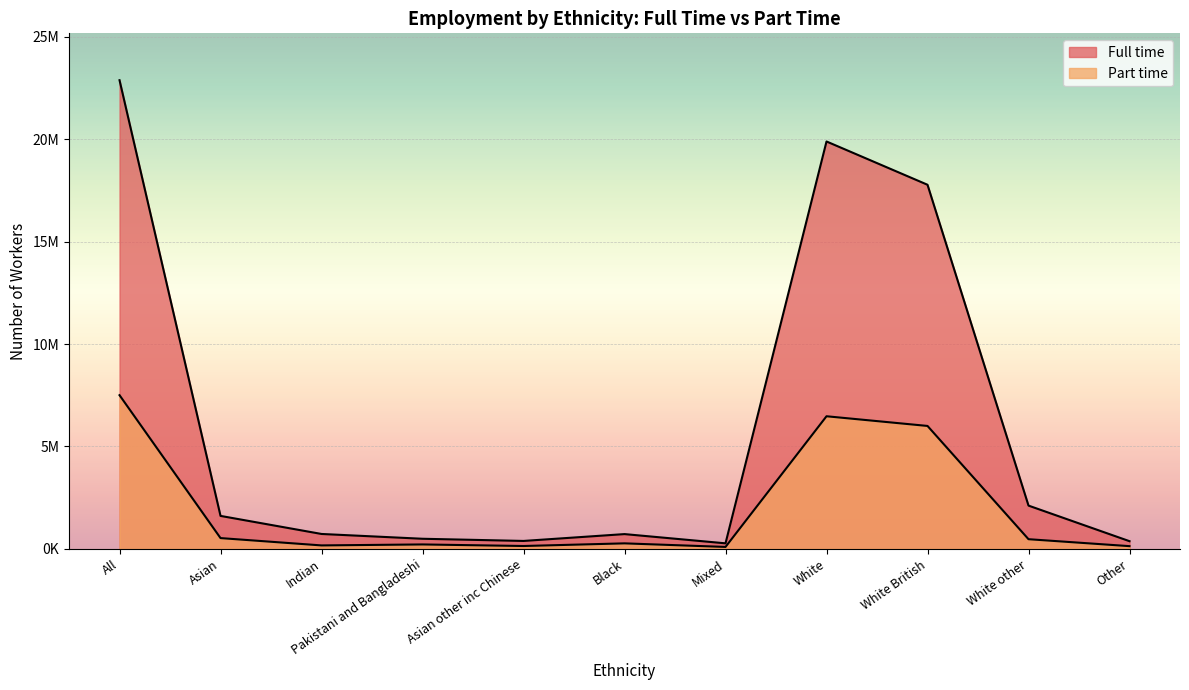

What is the maximum value shown in the chart?

22885200